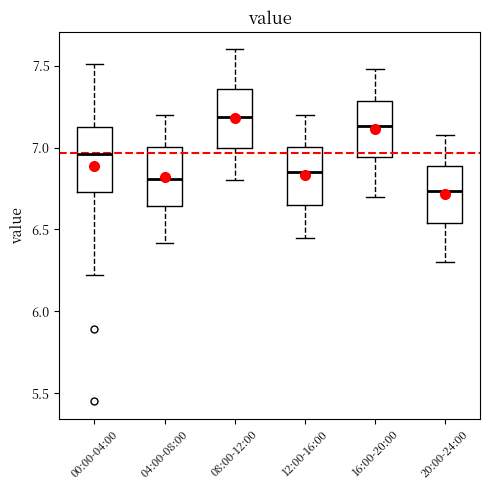

Reading left to right, read every box against the y-axis: the position of its median line, the range the box covers, and the ends of its whiskers. The values are not printed on the chart, so give them approximately, as read against the axis.

00:00-04:00: median 6.95, box 6.75 to 7.15, whiskers 6.20 to 7.50
04:00-08:00: median 6.80, box 6.65 to 7.00, whiskers 6.40 to 7.20
08:00-12:00: median 7.20, box 7.00 to 7.35, whiskers 6.80 to 7.60
12:00-16:00: median 6.85, box 6.65 to 7.00, whiskers 6.45 to 7.20
16:00-20:00: median 7.15, box 6.95 to 7.30, whiskers 6.70 to 7.50
20:00-24:00: median 6.75, box 6.55 to 6.90, whiskers 6.30 to 7.10